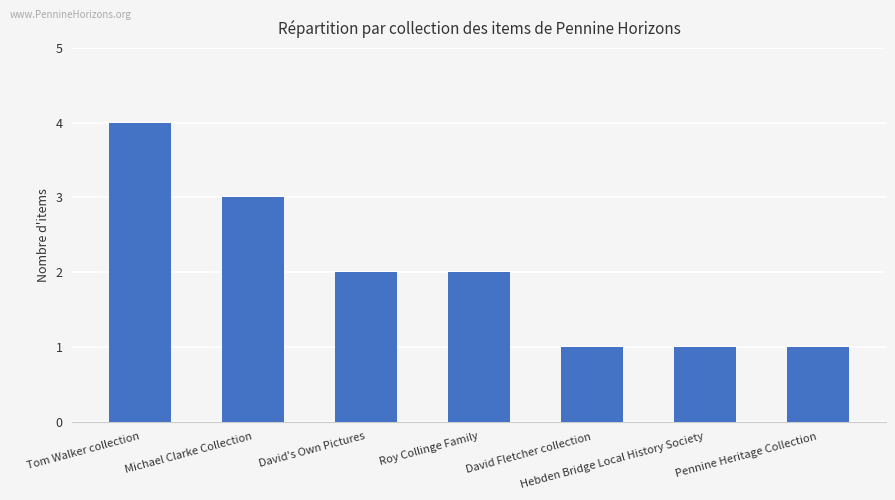

What is the ratio of the value at David's Own Pictures to the value at Tom Walker collection?

0.5